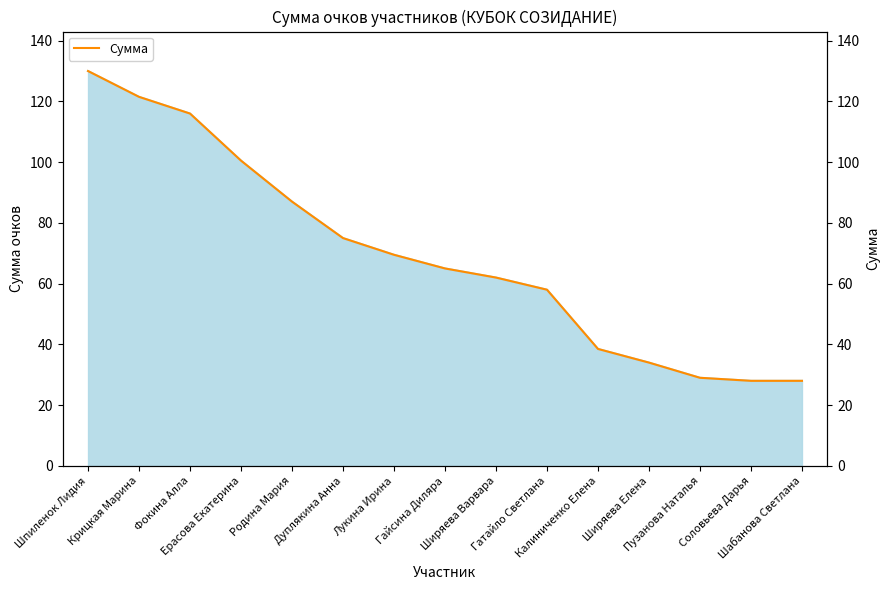

What is the smallest value displayed?

28.0